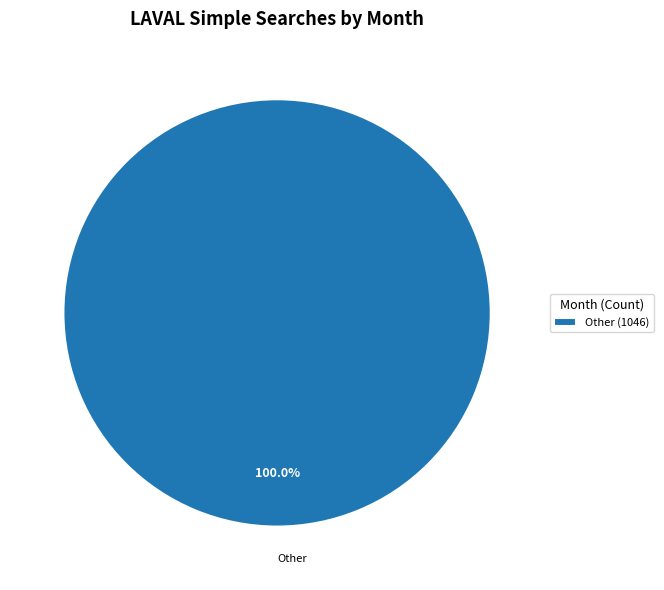

Rank the categories by value from highest to lowest.

Other (1046)